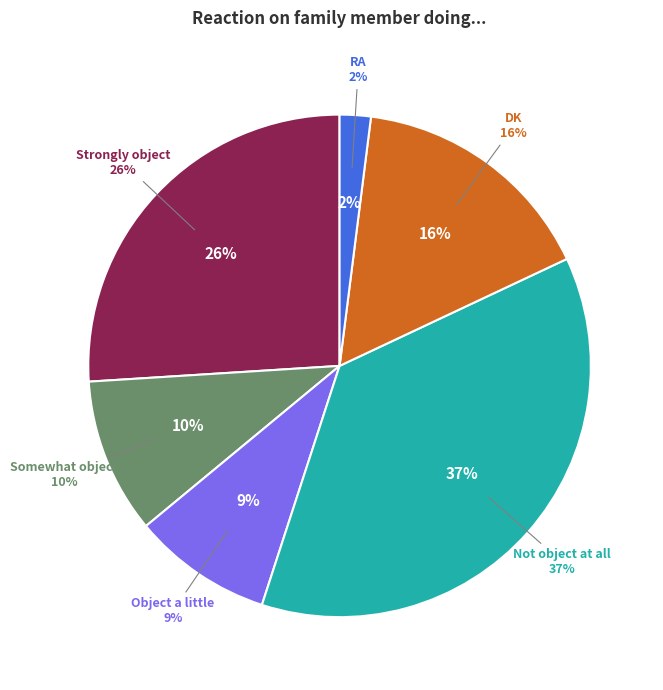

To the nearest percent, what percentage of the pie is Strongly object?

26%